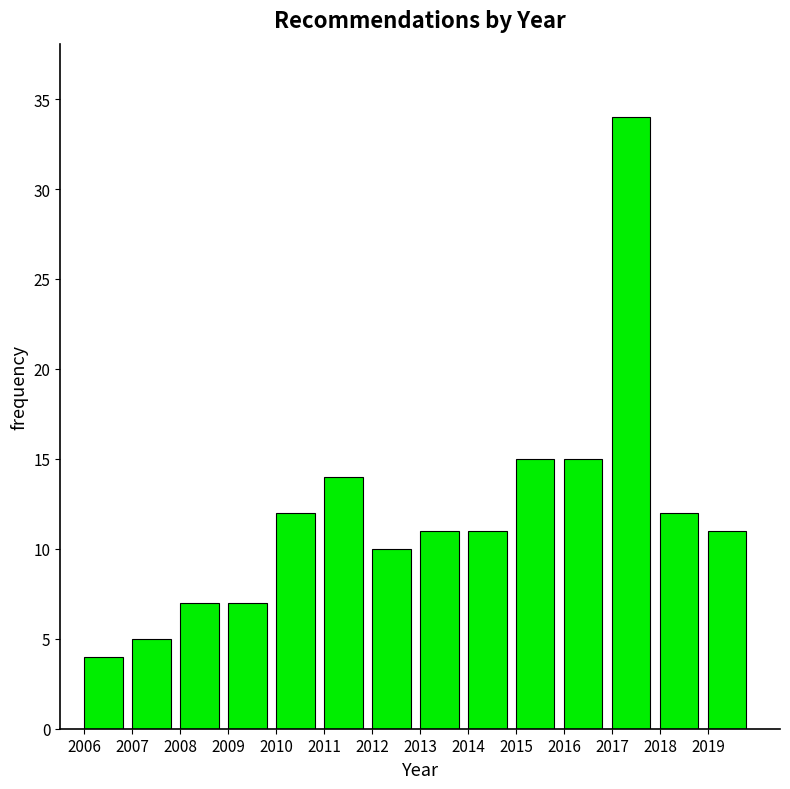

How tall is the bar that spans 2014 to 2015 on the x-axis? The values are not printed on the chart, so give them approximately, as read against the axis.

11